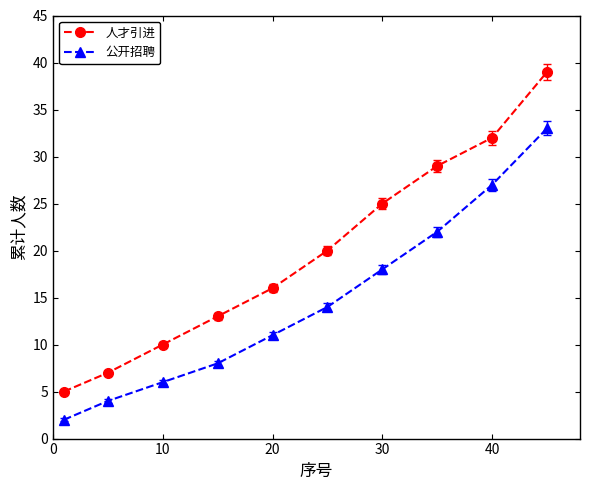

What is the difference between the maximum and minimum values in the 公开招聘 series?

31